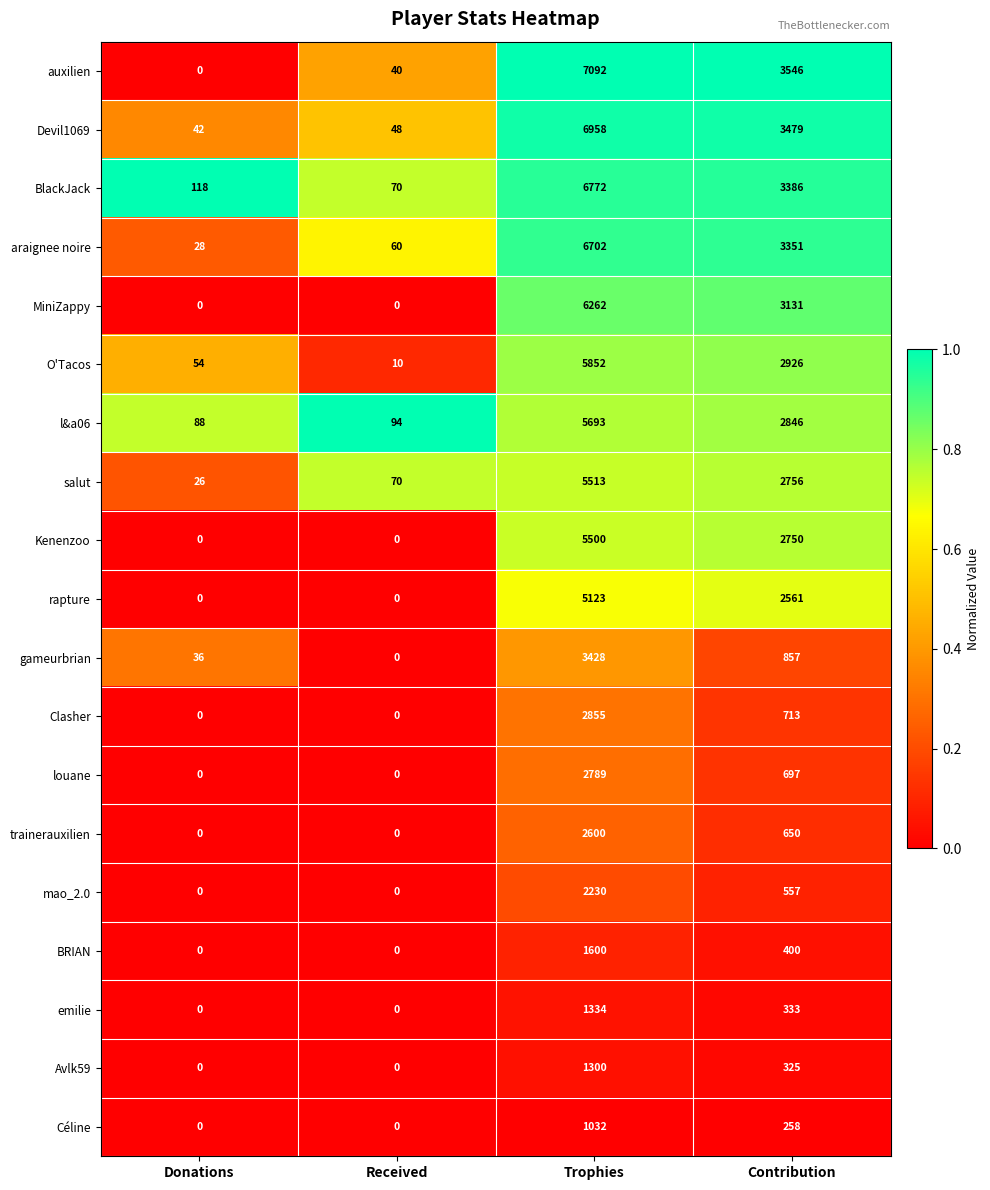

What is the sum of all l&a06 values?

8721